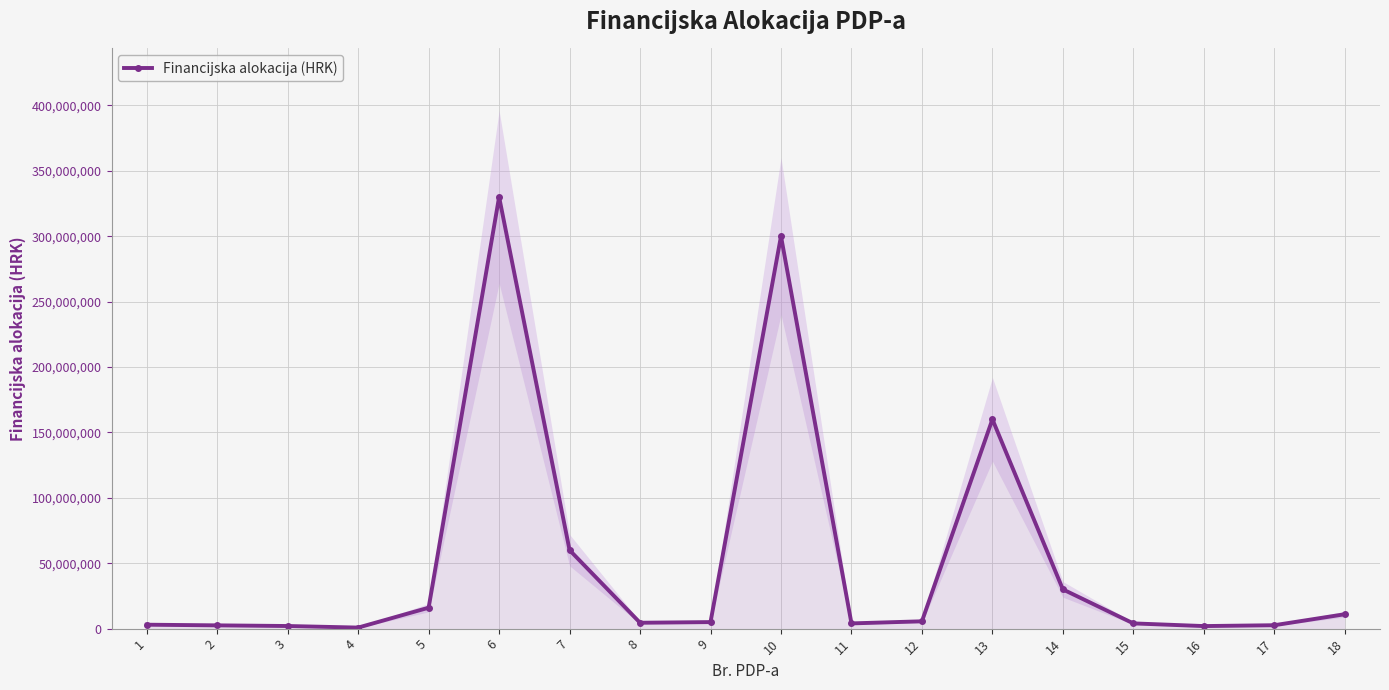

Where does the data first go above 5000000?

5